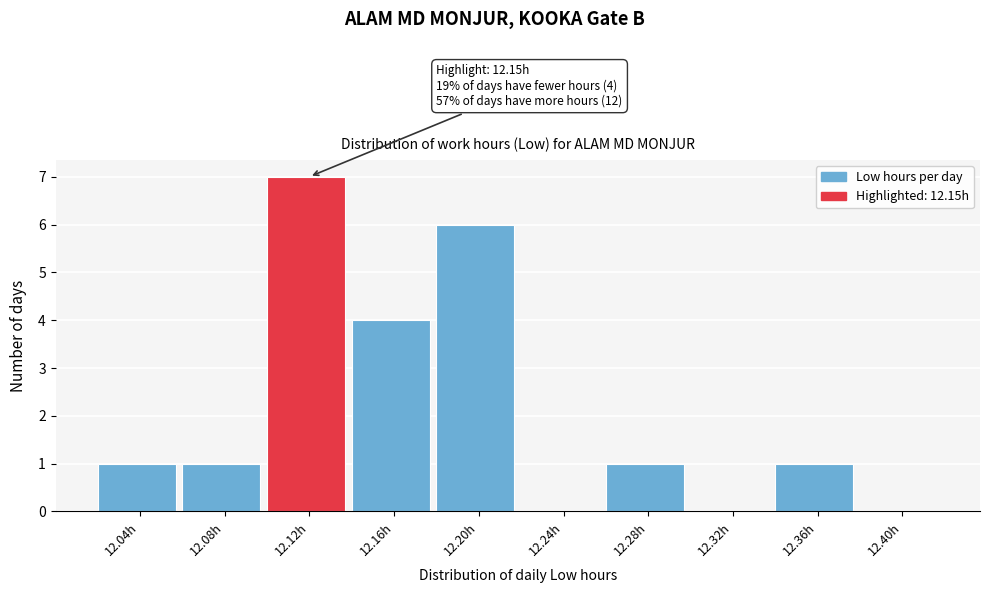

Reading left to right, extract all data points from this chart.

12.04h=1	12.08h=1	12.12h=7	12.16h=4	12.20h=6	12.24h=0	12.28h=1	12.32h=0	12.36h=1	12.40h=0